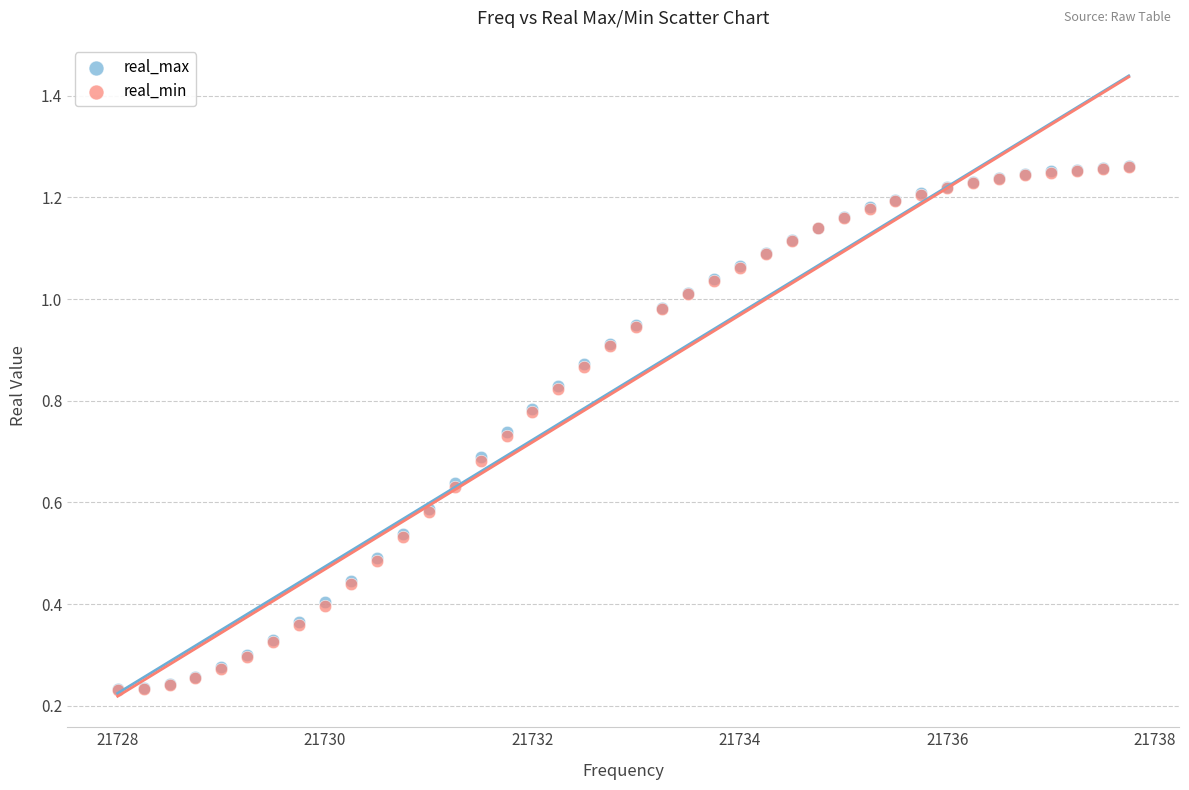

What are all the series names shown in the legend?

real_max, real_min